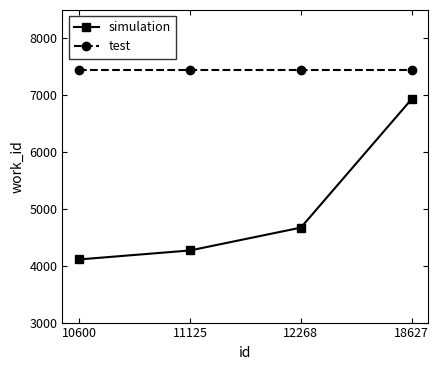

Is it true that simulation equals 4111 at 10600?

True